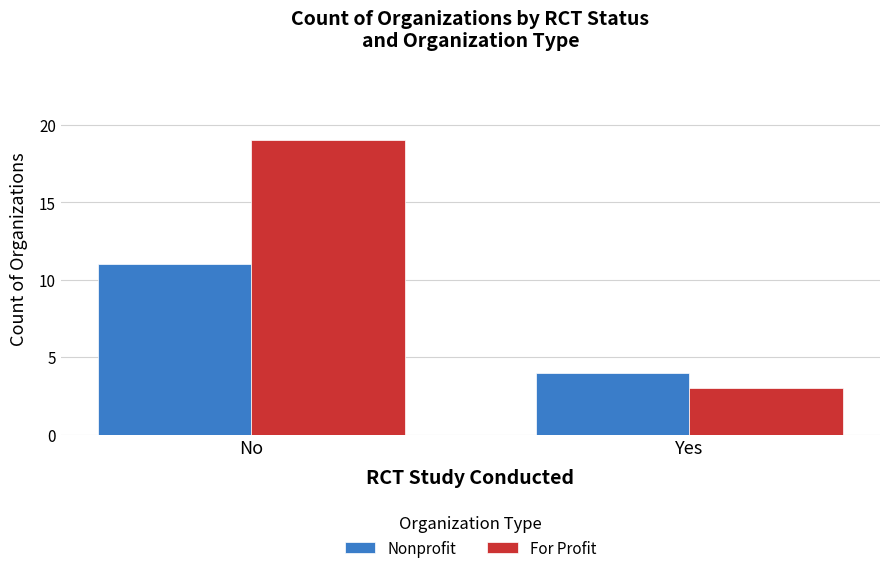

Reading left to right, what are all the values shown in this chart?

Nonprofit: 11	4
For Profit: 19	3